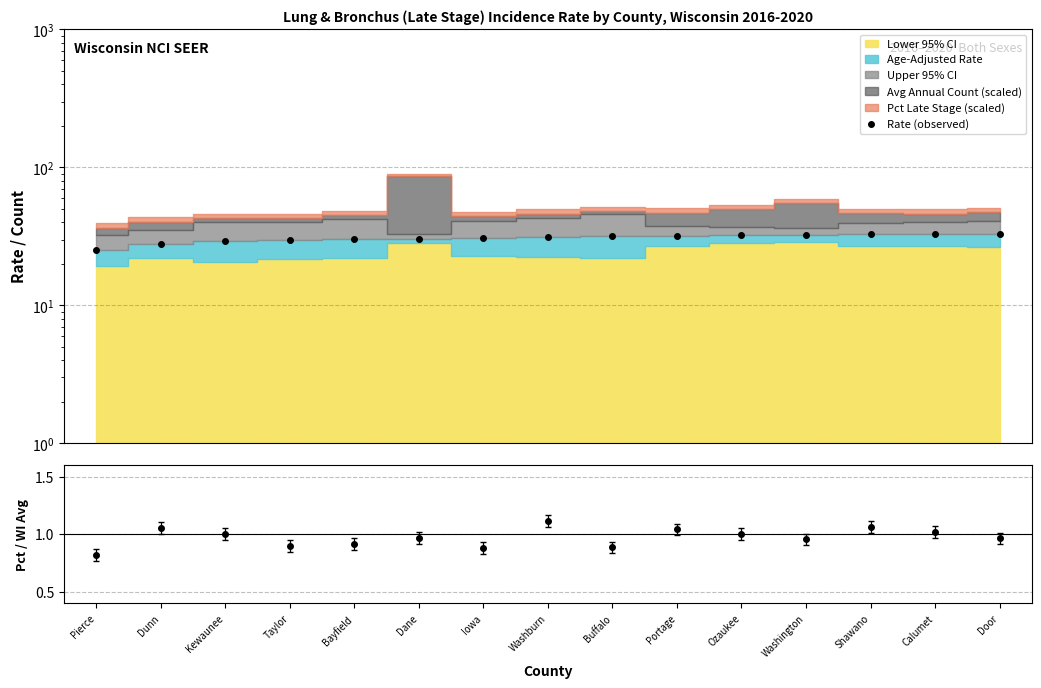

What is the label of the 10th point from the left?

Portage